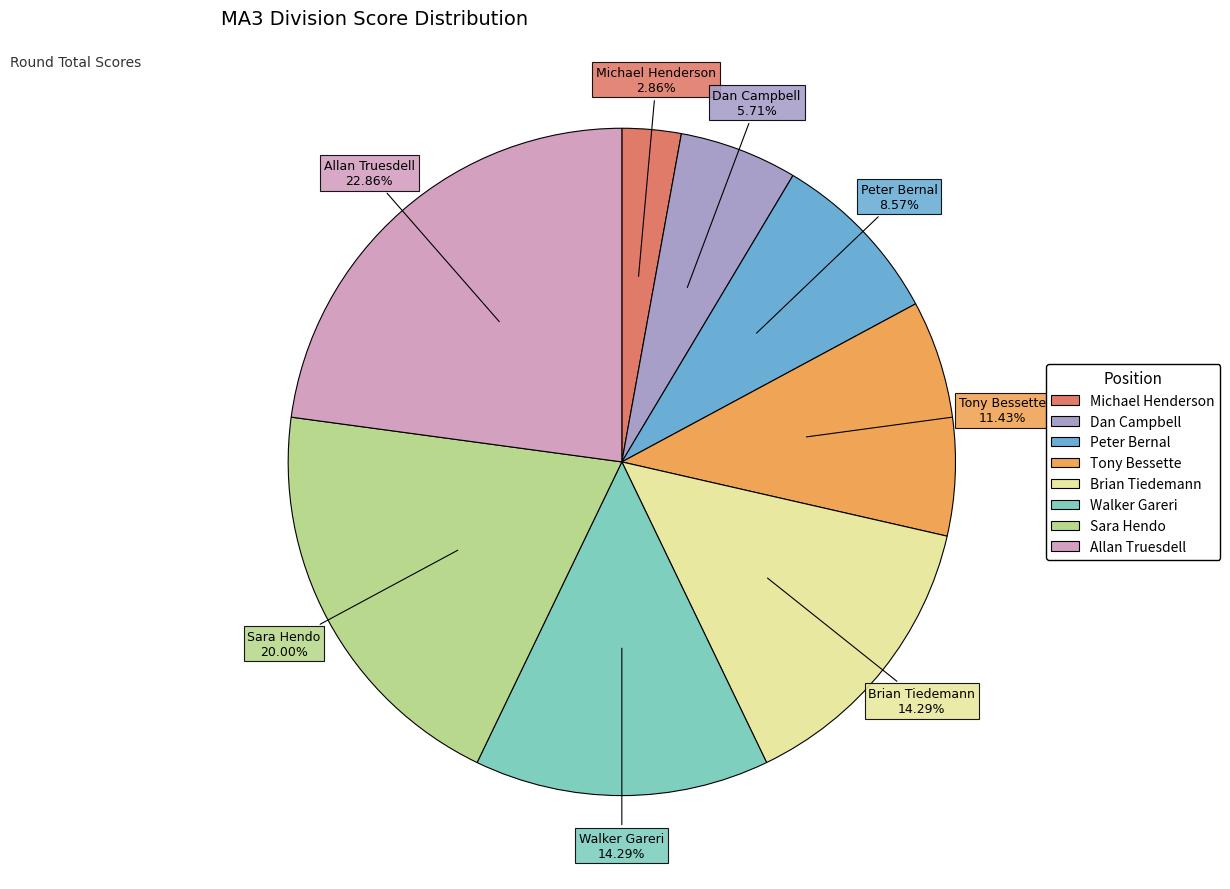

What is the largest slice in the pie chart?

Allan Truesdell